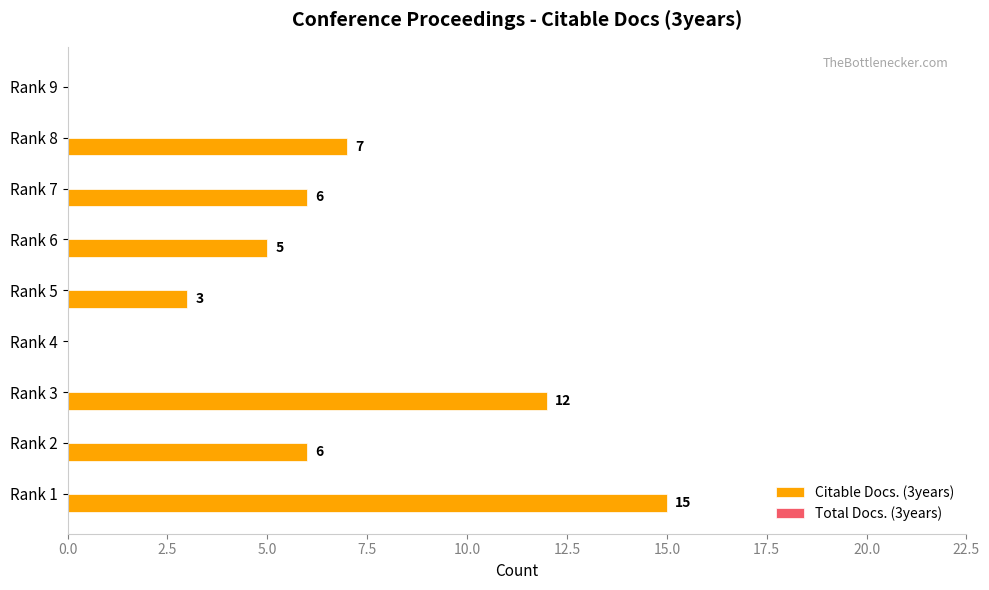

Which category has the highest value across all series?

Rank 1